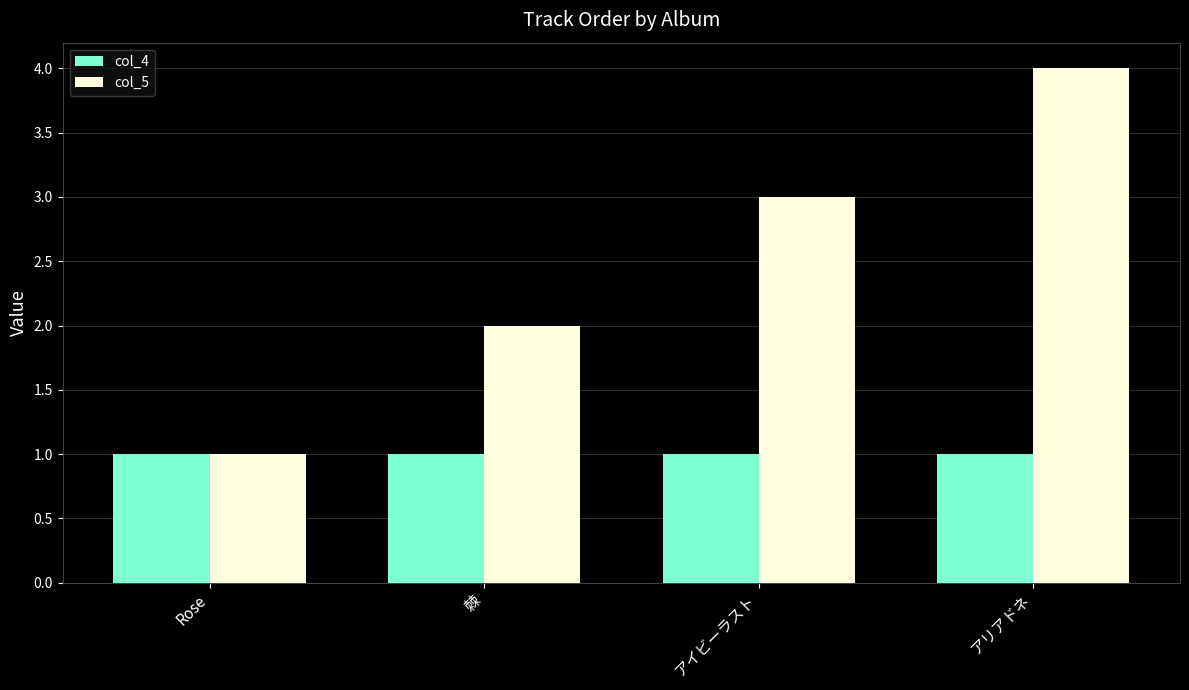

Reading left to right, what are all the values shown in this chart?

col_4: Rose=1	棘=1	アイビーラスト=1	アリアドネ=1
col_5: Rose=1	棘=2	アイビーラスト=3	アリアドネ=4